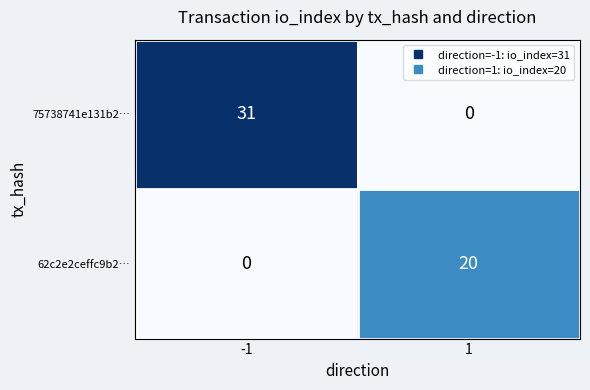

List the series in order of their peak value, highest first.

75738741e131b2…, 62c2e2ceffc9b2…